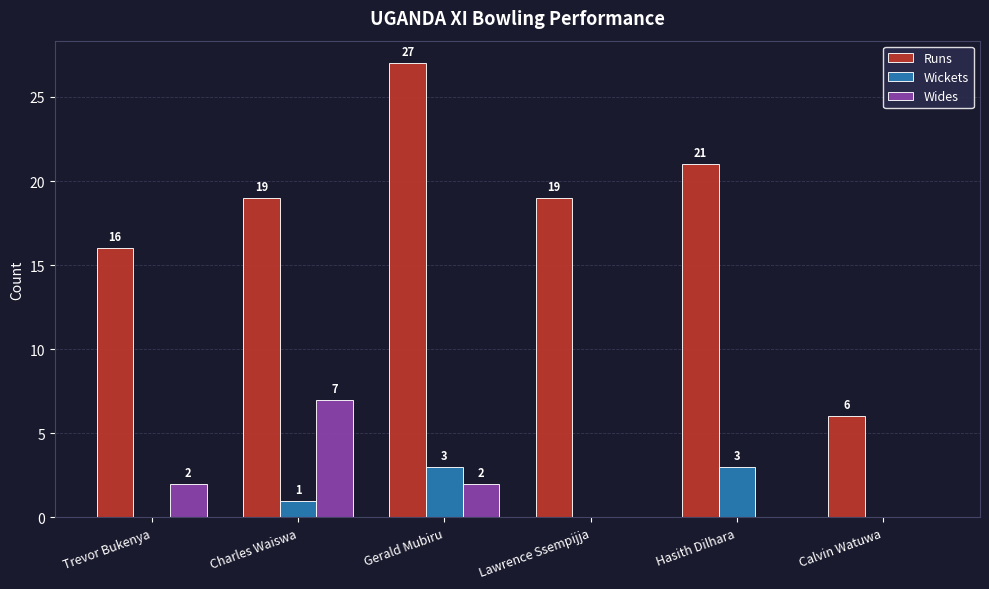

Reading left to right, transcribe all the data shown in this chart.

Runs: Trevor Bukenya=16	Charles Waiswa=19	Gerald Mubiru=27	Lawrence Ssempijja=19	Hasith Dilhara=21	Calvin Watuwa=6
Wickets: Trevor Bukenya=0	Charles Waiswa=1	Gerald Mubiru=3	Lawrence Ssempijja=0	Hasith Dilhara=3	Calvin Watuwa=0
Wides: Trevor Bukenya=2	Charles Waiswa=7	Gerald Mubiru=2	Lawrence Ssempijja=0	Hasith Dilhara=0	Calvin Watuwa=0